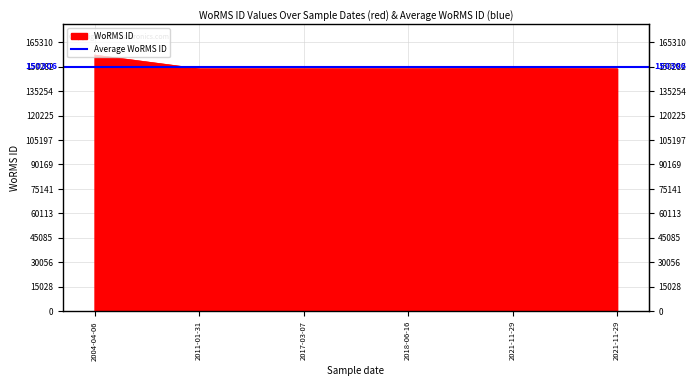

List the labels in order of value, largest first.

2004-04-06, 2021-11-29, 2011-01-31, 2021-11-29, 2017-03-07, 2018-06-16